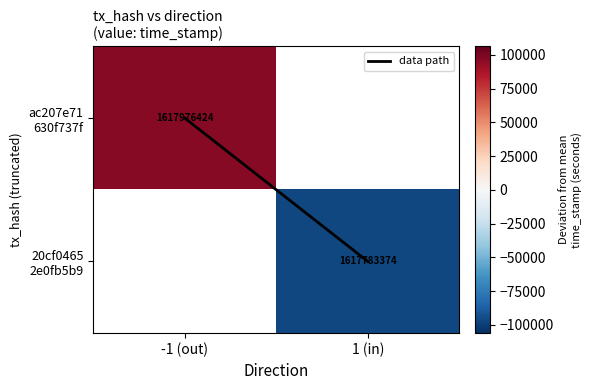

At how many categories does at least one series exceed -82548?

2